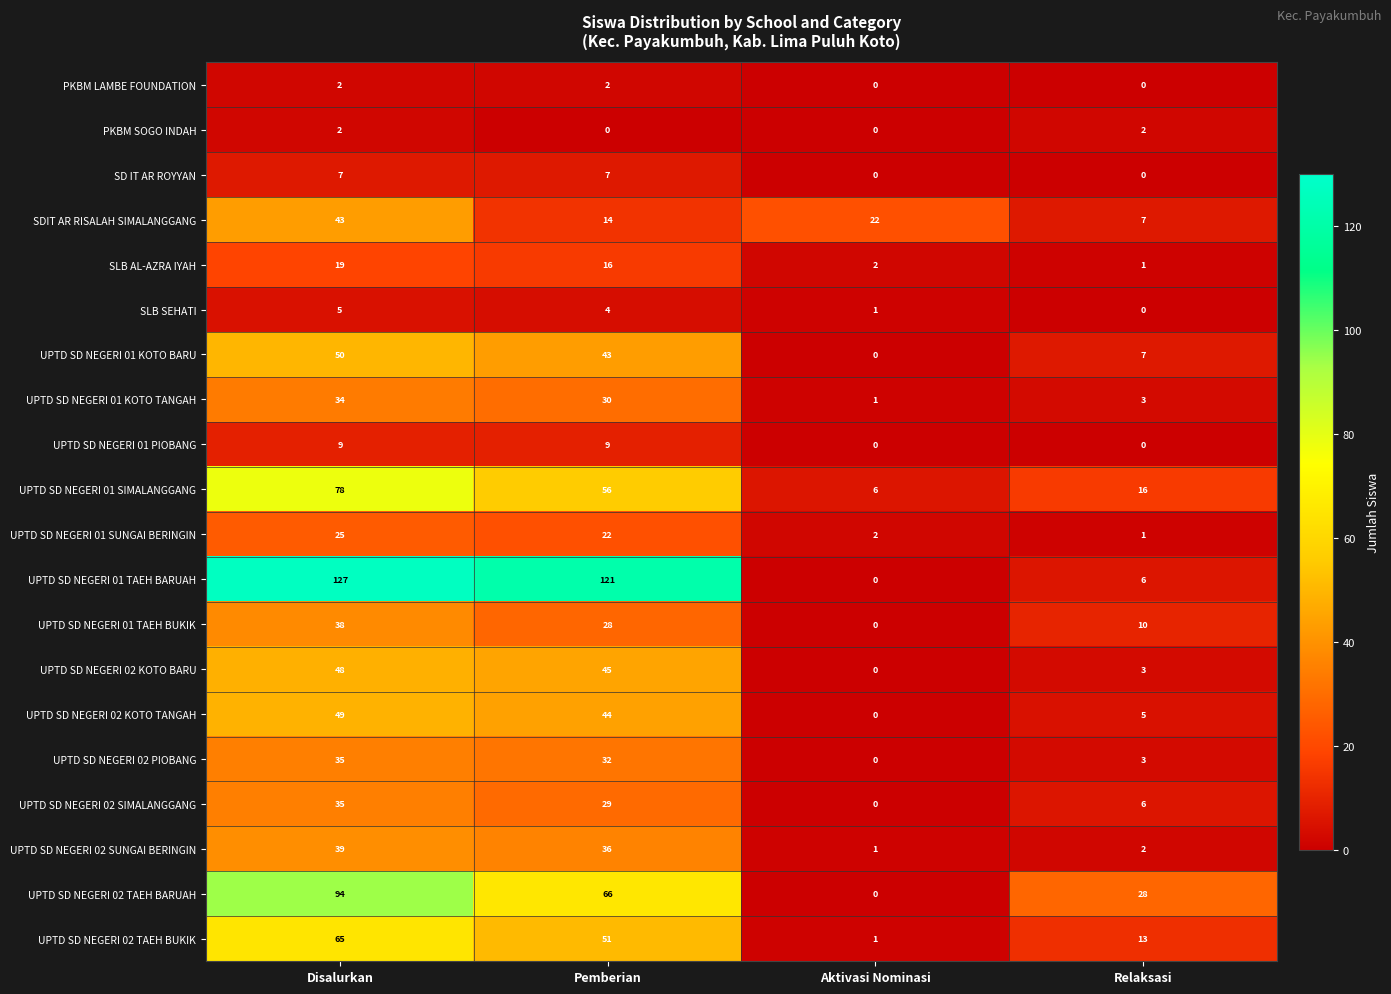

At which label does UPTD SD NEGERI 02 PIOBANG reach its peak?

Disalurkan